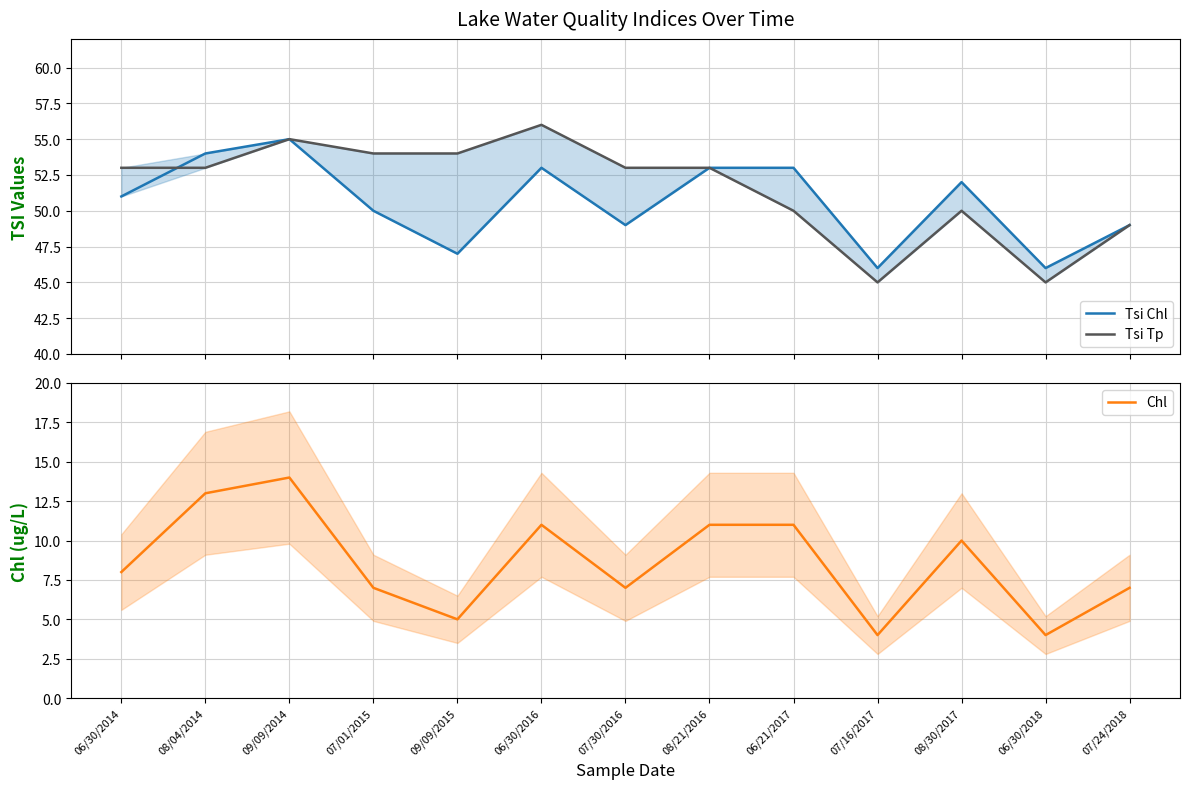

At which label is Tsi Chl closest to 50?

07/01/2015